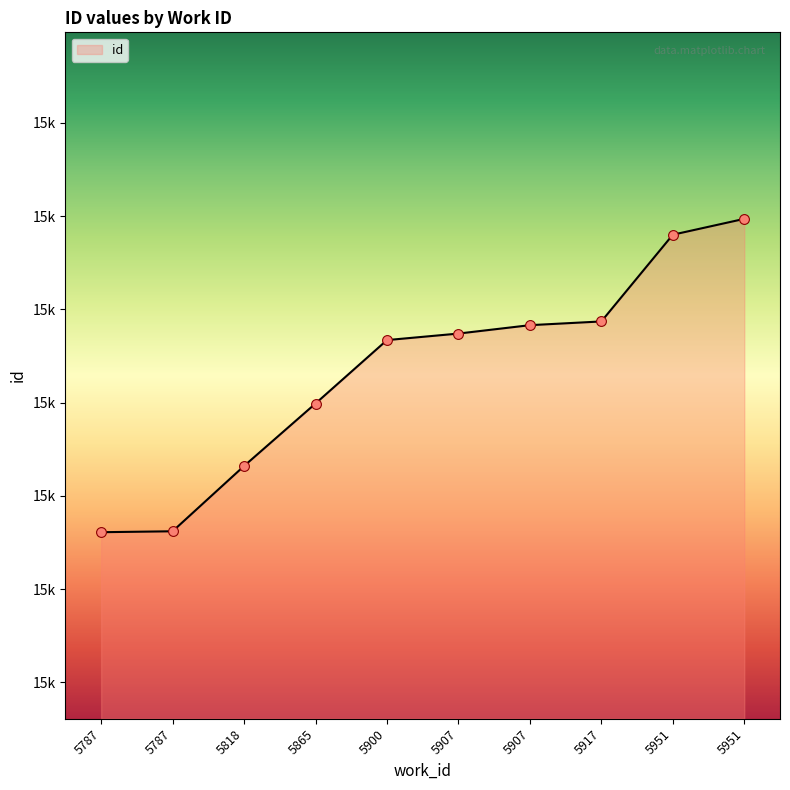

Which has a higher value, 5907 or 5917?

5917